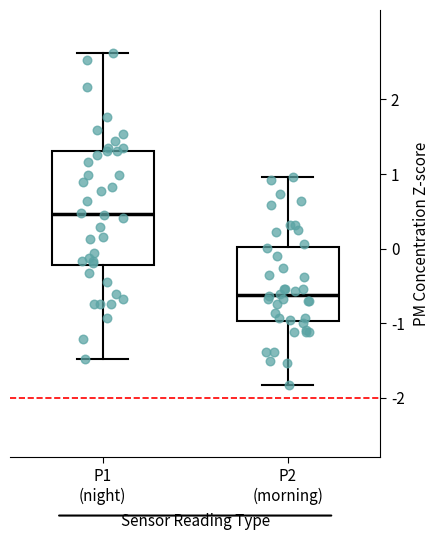

Which box's median line is the highest?

P1 (night)